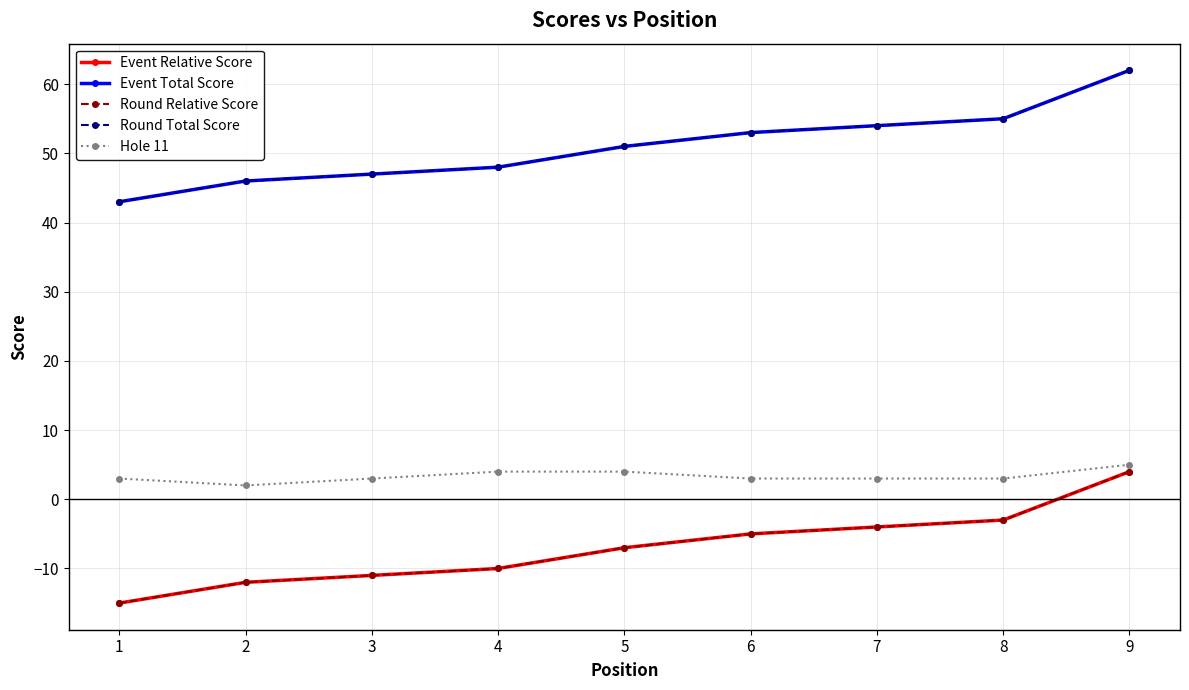

What is the sum of all Event Total Score values?

459